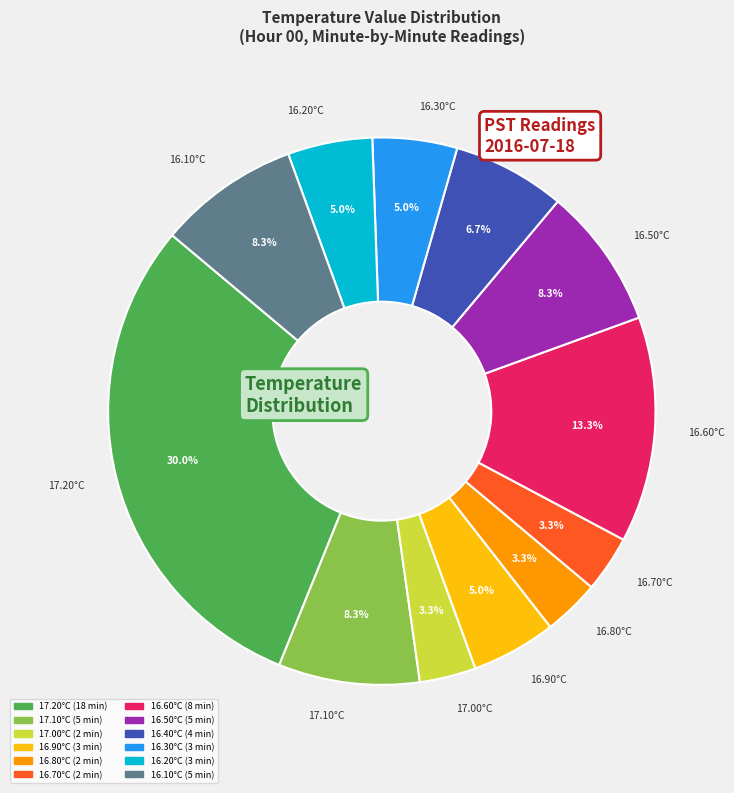

Which has a higher value, 16.10°C or 16.90°C?

16.10°C